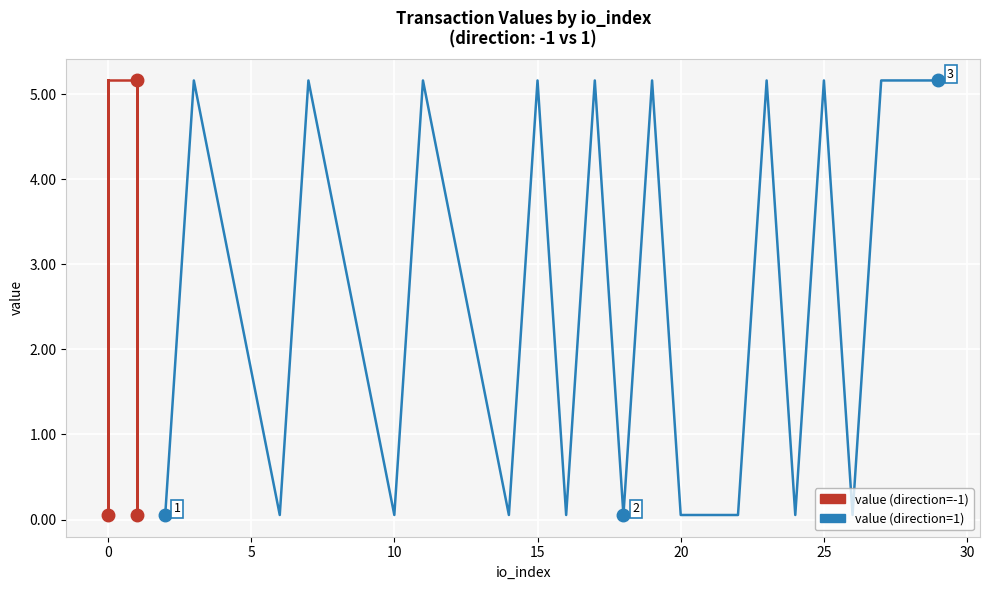

How many lines are shown in the chart?

2